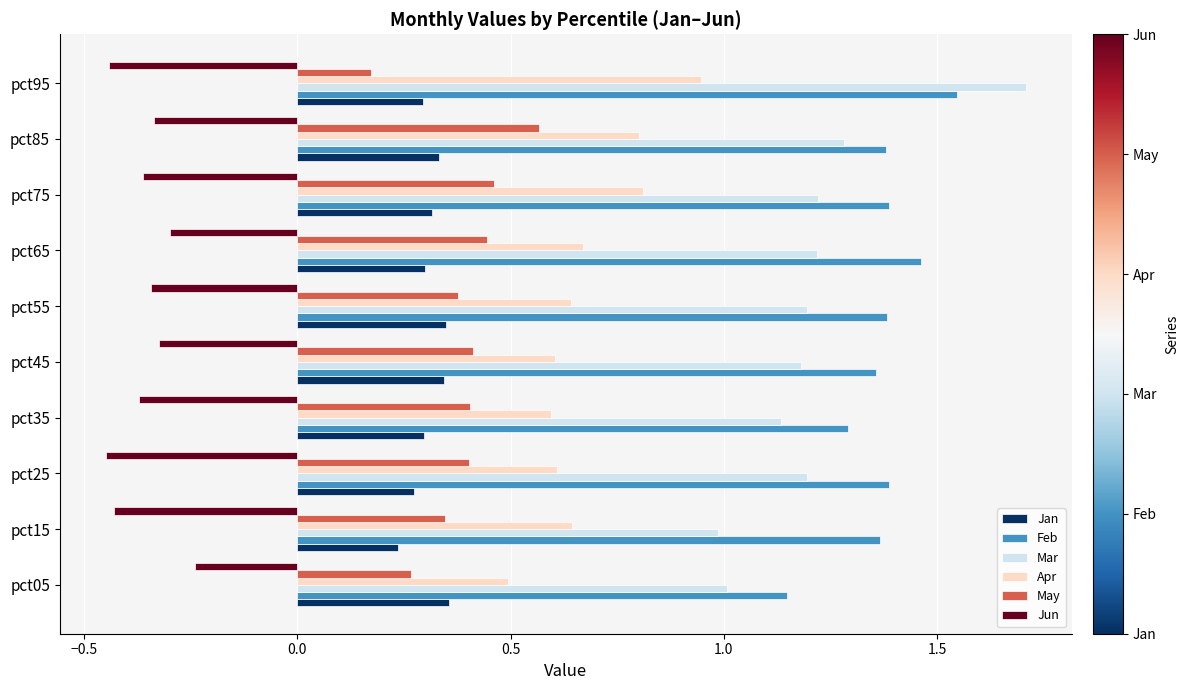

At how many categories does at least one series exceed 0?

10